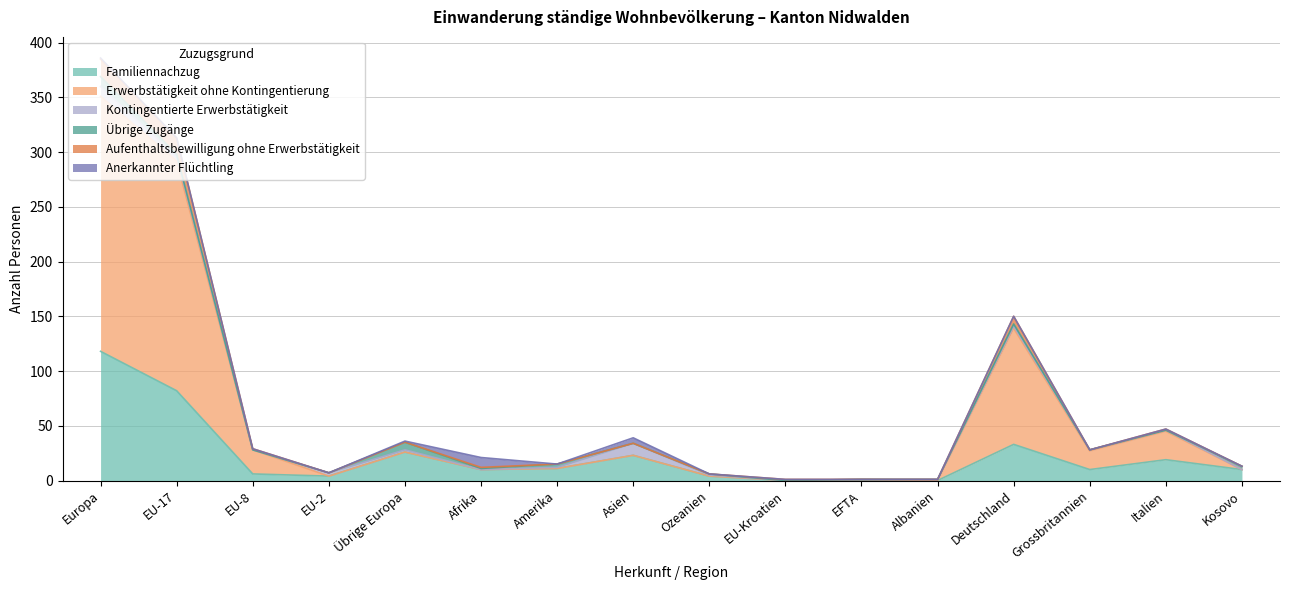

In Erwerbstätigkeit ohne Kontingentierung, how many points are higher than both neighbors (excluding endpoints)?

5